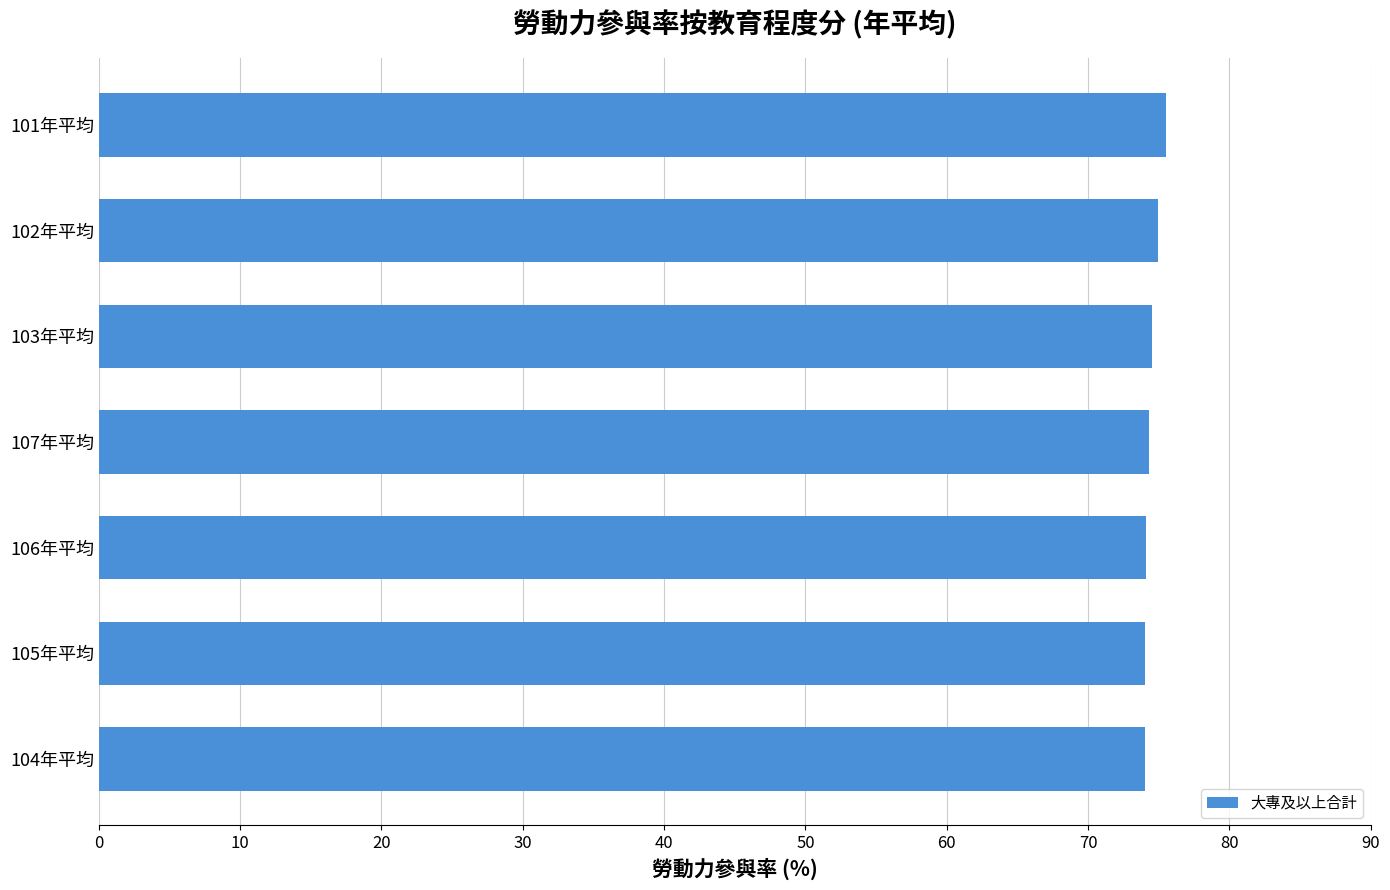

The value at 105年平均 is 74.0. True or false?

True